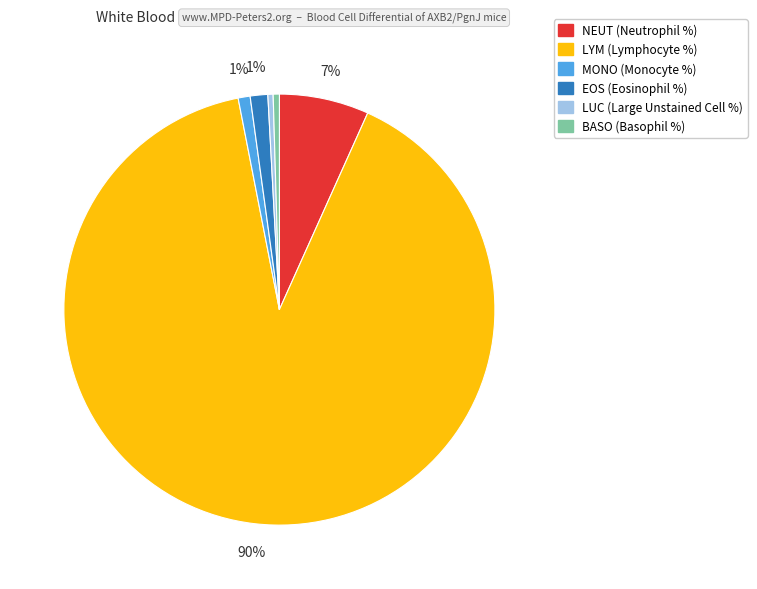

Is the sum of NEUT (Neutrophil %) and LYM (Lymphocyte %) greater than half?

Yes